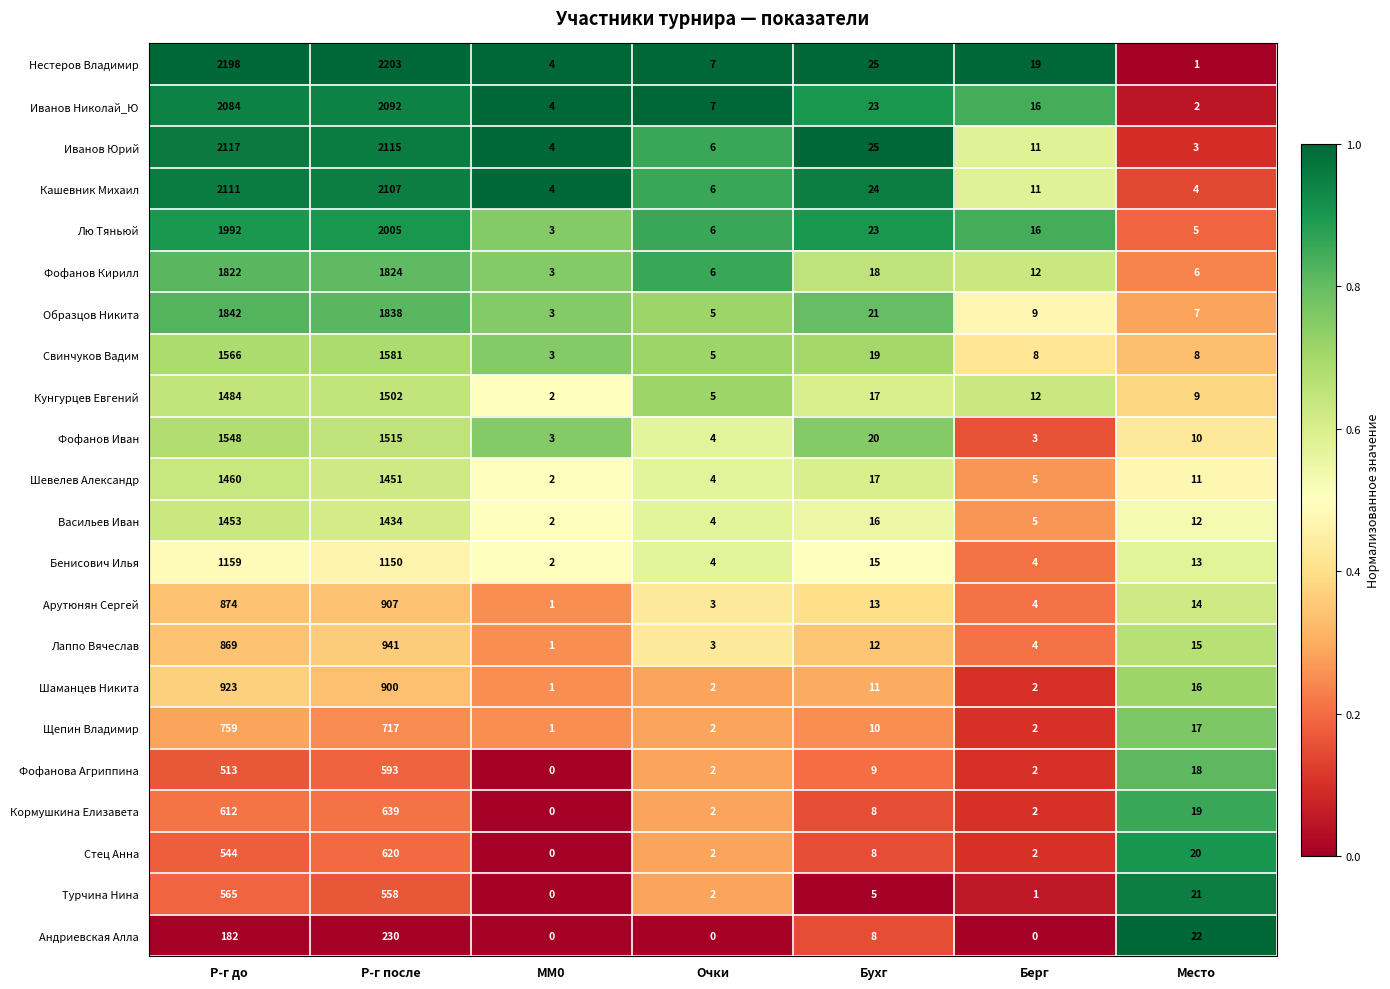

What is the maximum value shown in the chart?

2203